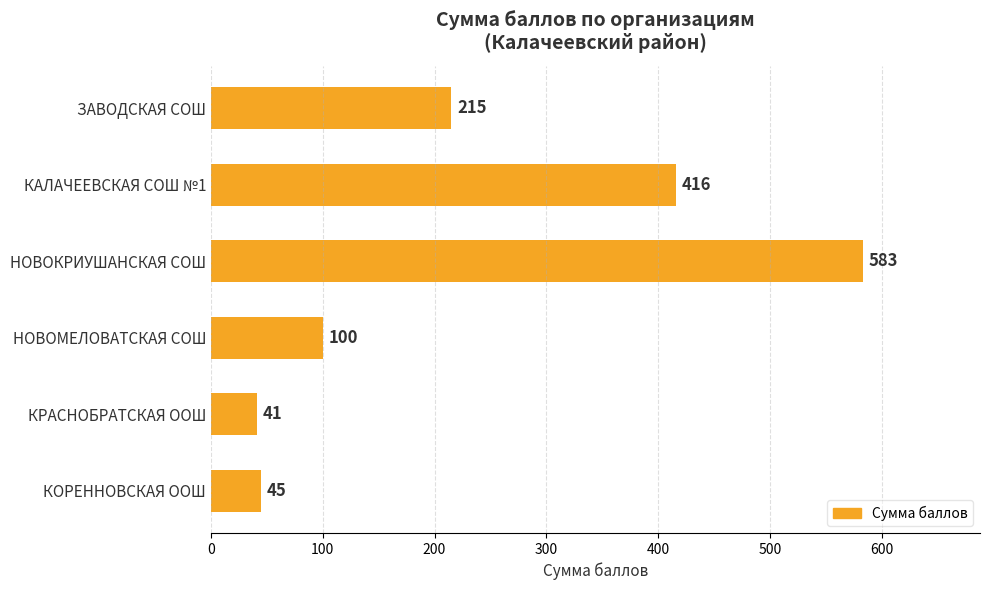

The chart shows a value of 583 at НОВОКРИУШАНСКАЯ СОШ. True or false?

True